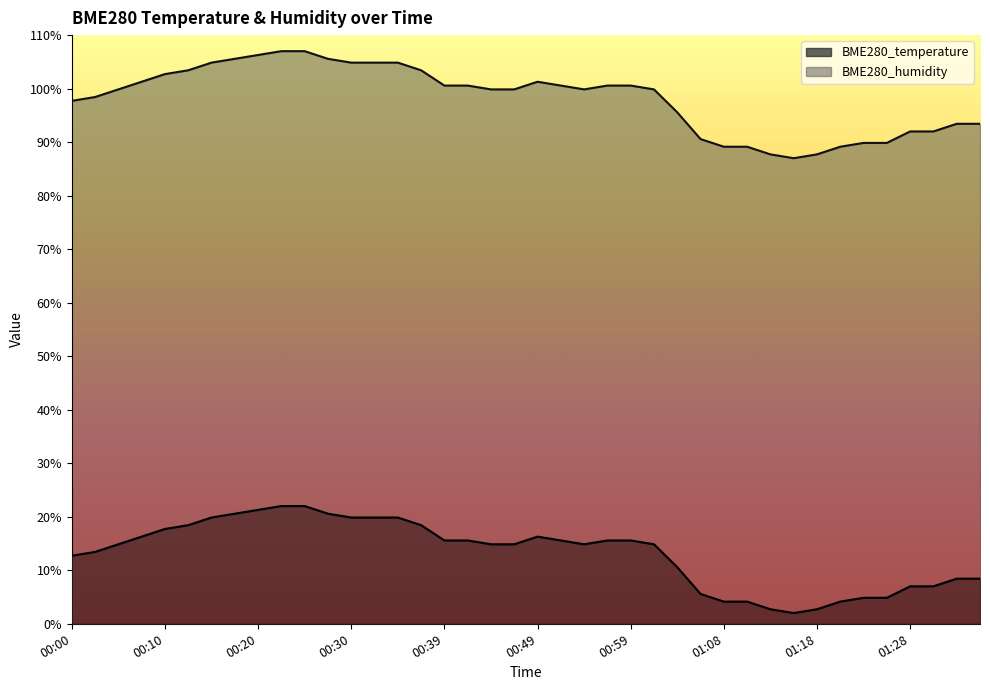

Rank the categories by value from highest to lowest.

00:22, 00:25, 00:20, 00:17, 00:27, 00:15, 00:30, 00:32, 00:34, 00:12, 00:37, 00:10, 00:08, 00:49, 00:39, 00:42, 00:51, 00:56, 00:59, 00:05, 00:44, 00:47, 00:54, 01:01, 00:03, 00:00, 01:04, 01:33, 01:36, 01:28, 01:31, 01:06, 01:23, 01:26, 01:08, 01:11, 01:21, 01:13, 01:18, 01:16